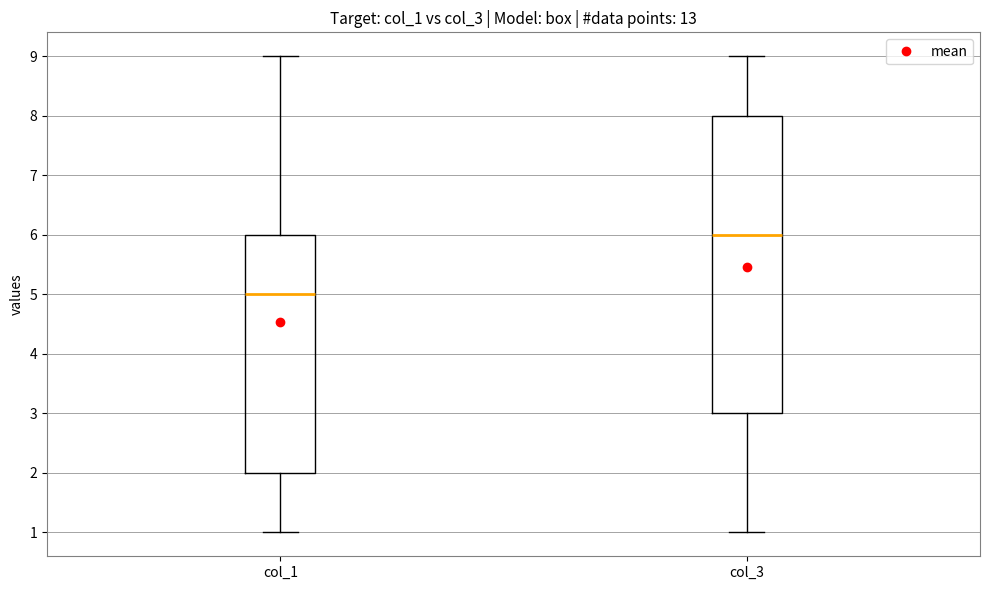

Comparing the boxes themselves (not the whiskers), which one is the tallest?

col_3